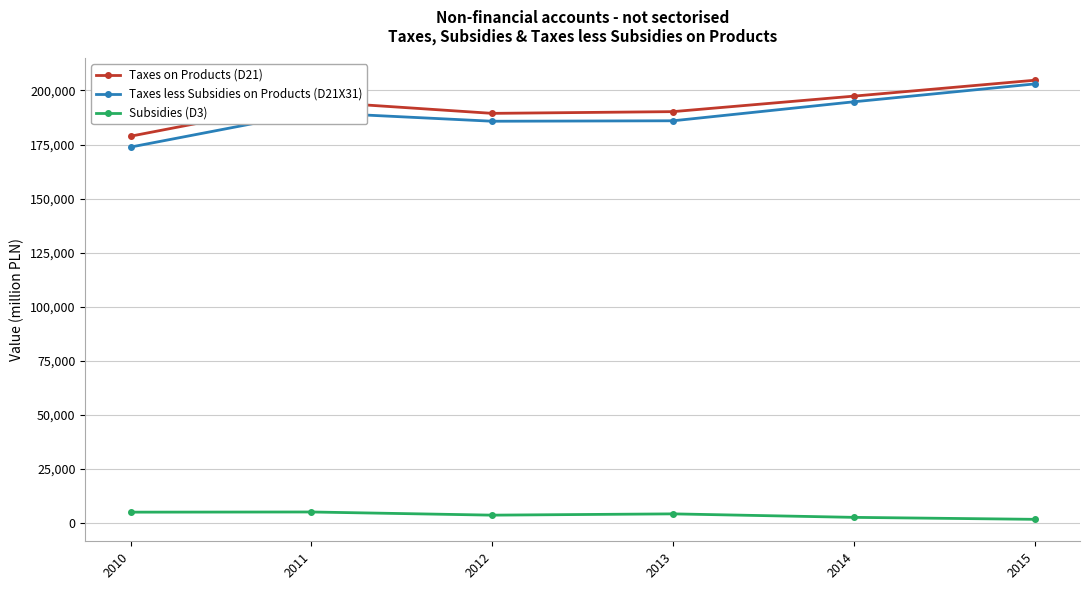

True or false: Taxes less Subsidies on Products (D21X31) has more than 2 points higher than both neighbors.

False